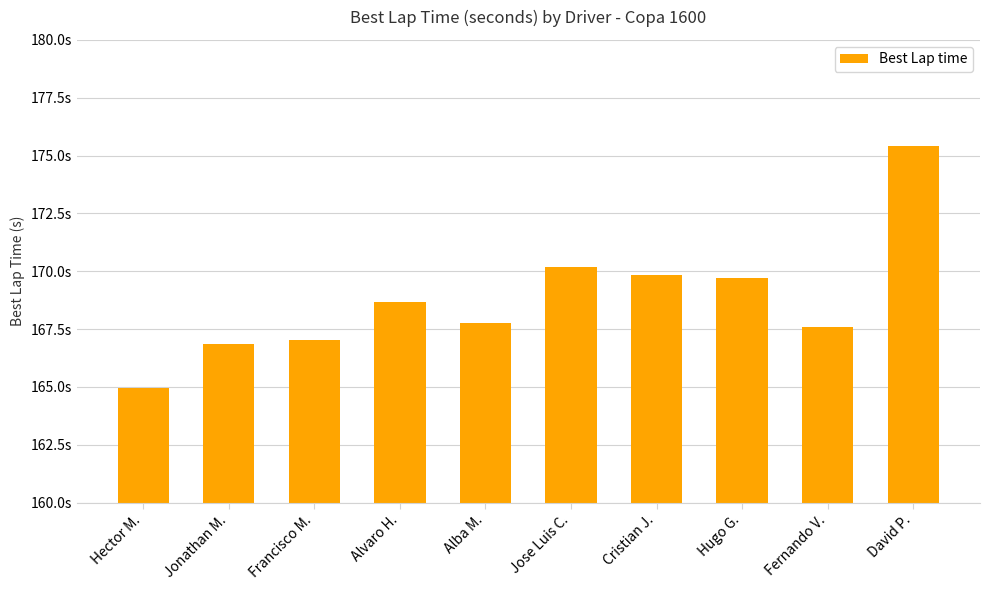

Between Alba M. and Cristian J., which is larger?

Cristian J.